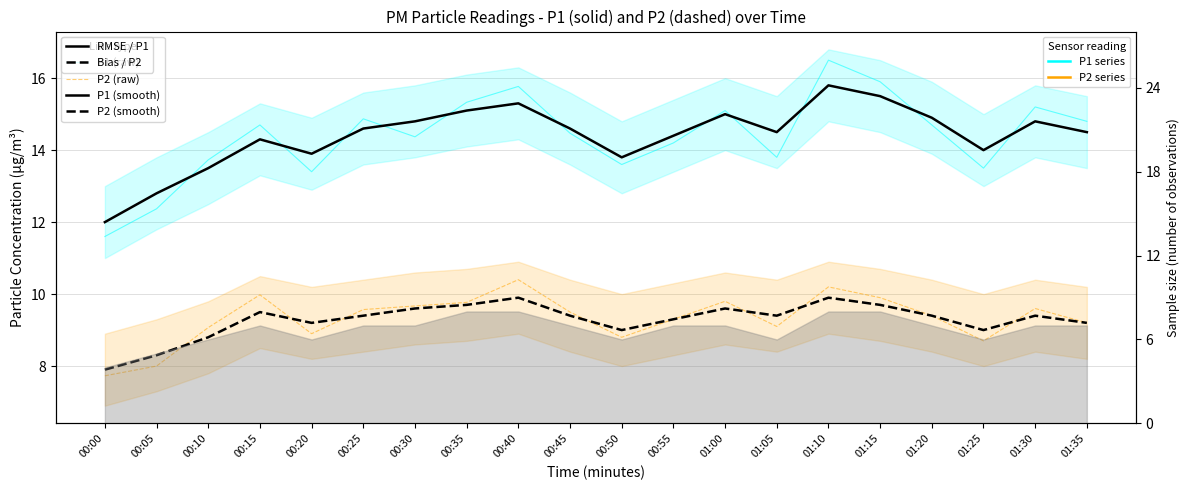

How many interior local peaks does the P2 (smooth) series have?

5